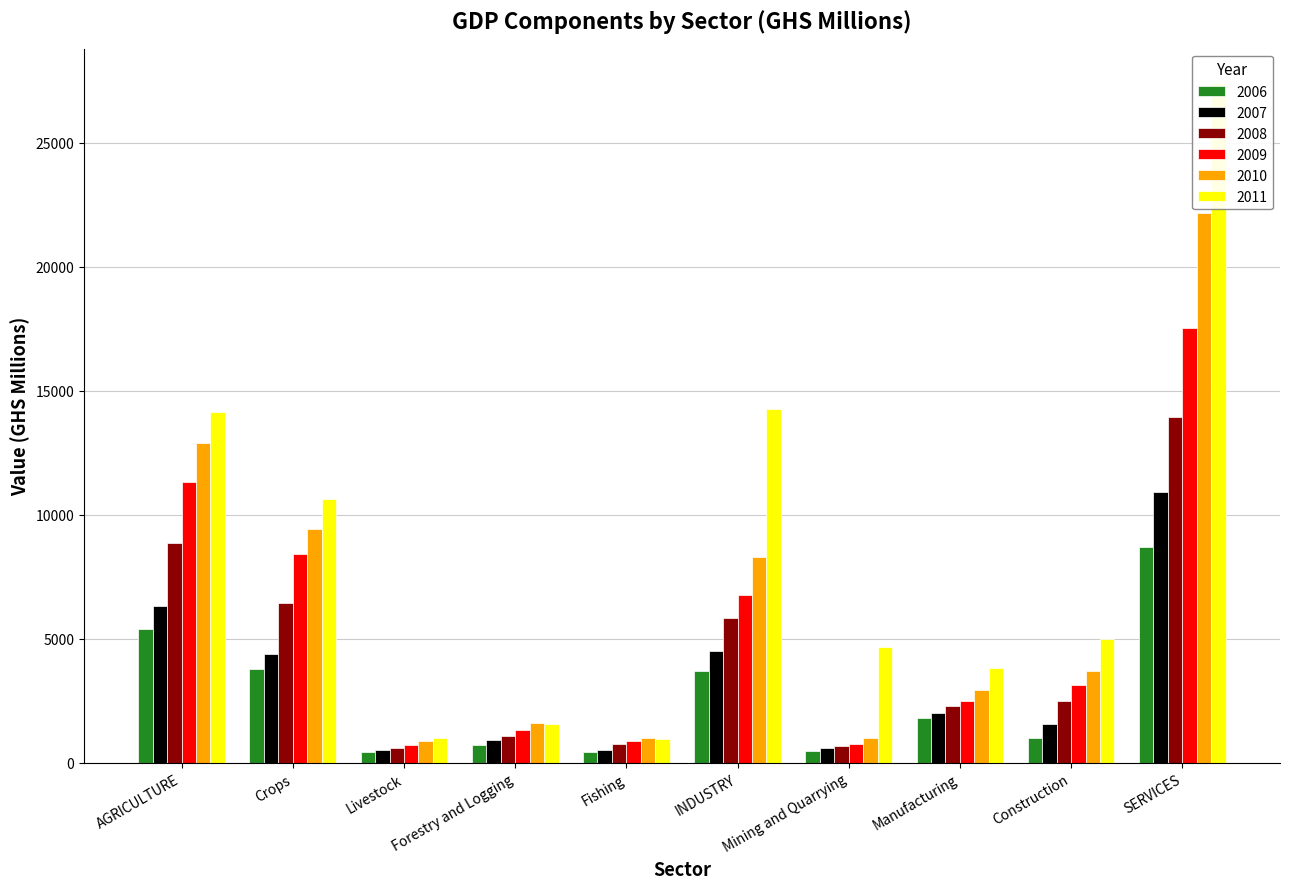

Which series has the widest spread of values?

2011